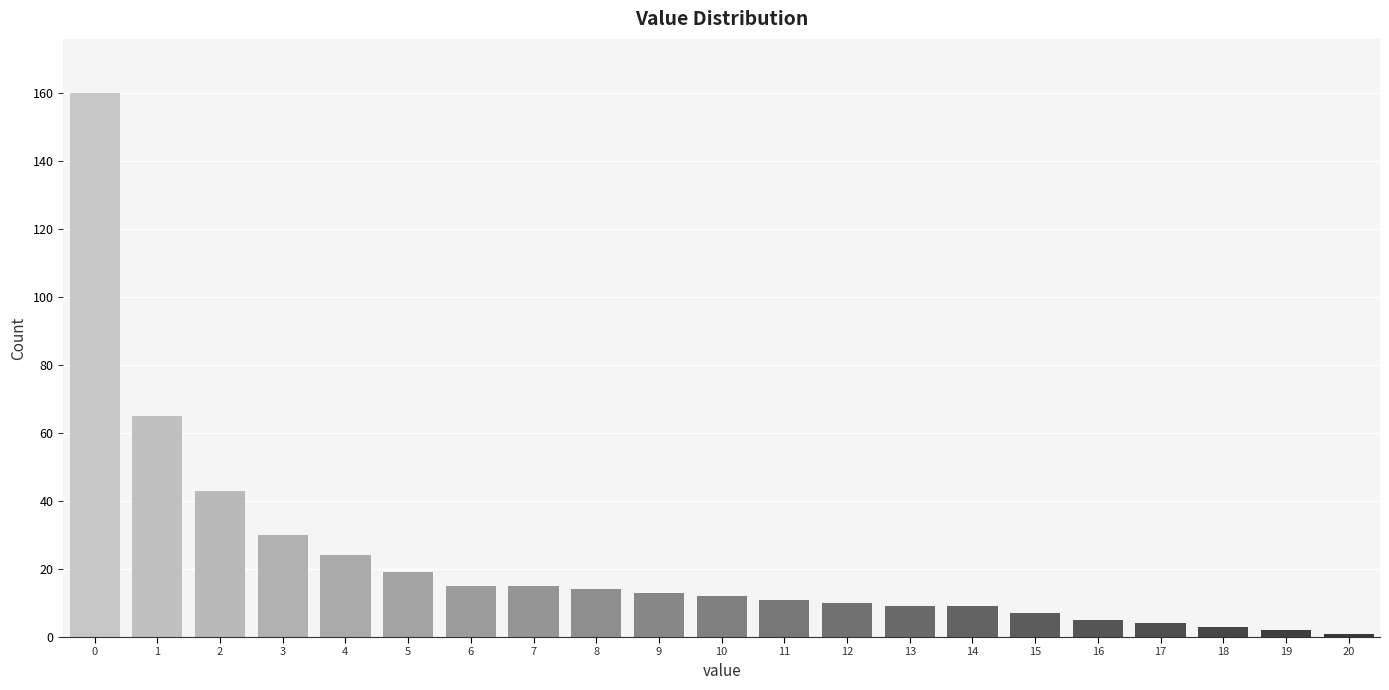

Reading left to right, what are all the values shown in this chart?

0=160	1=65	2=43	3=30	4=24	5=19	6=15	7=15	8=14	9=13	10=12	11=11	12=10	13=9	14=9	15=7	16=5	17=4	18=3	19=2	20=1